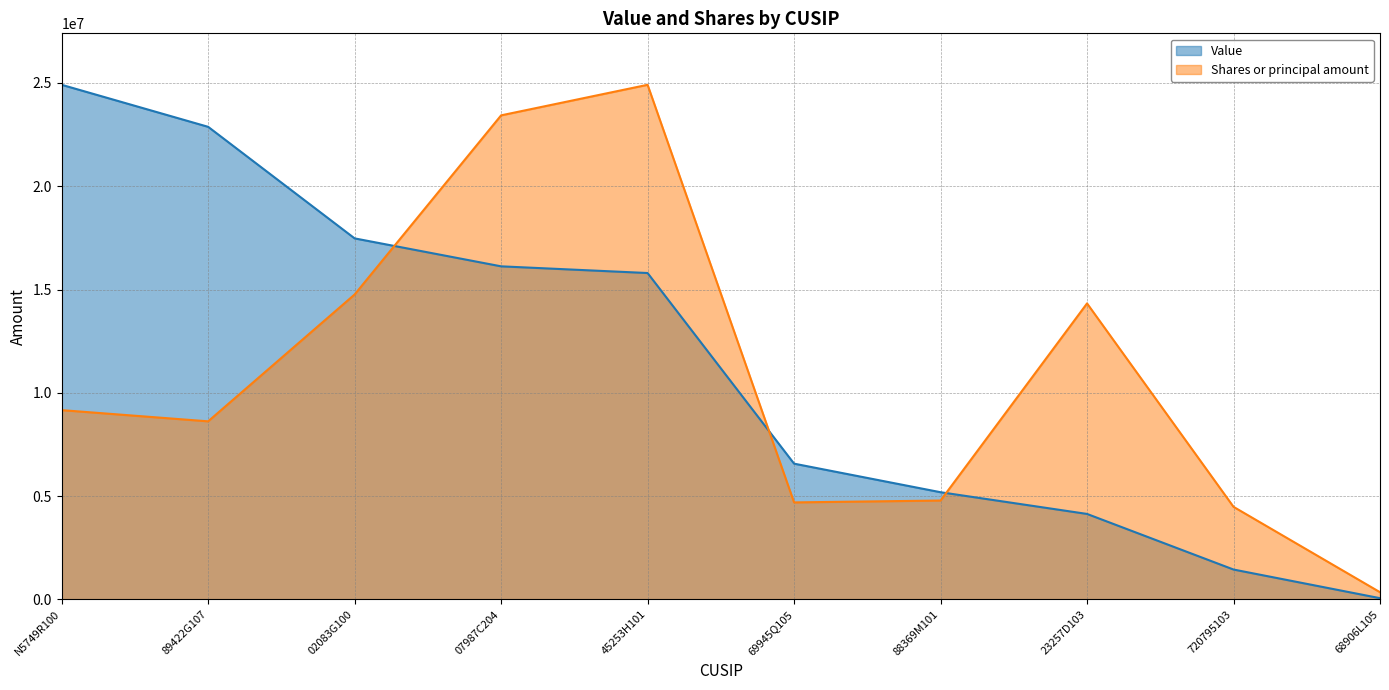

Rank the series at N5749R100 from lowest to highest value.

Shares or principal amount, Value